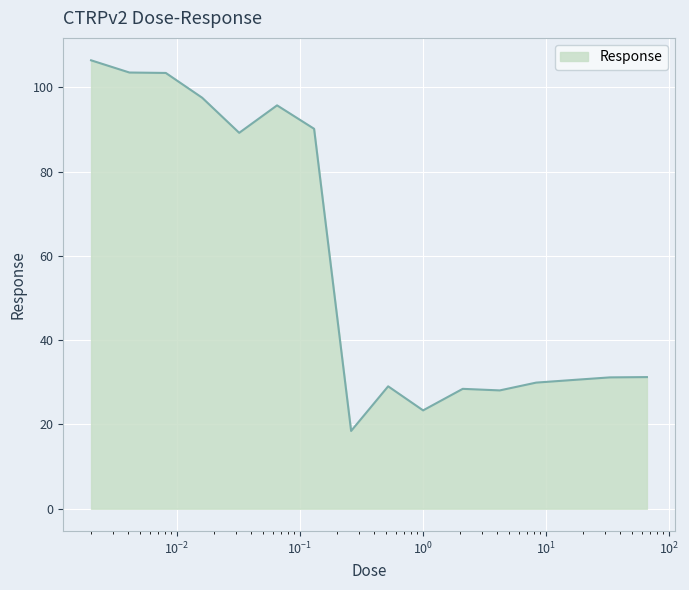

List the labels in order of value, smallest first.

0.26, 1.0, 4.2, 2.1, 0.52, 8.3, 17.0, 33.0, 66.0, 0.032, 0.13, 0.065, 0.016, 0.0081, 0.0041, 0.002